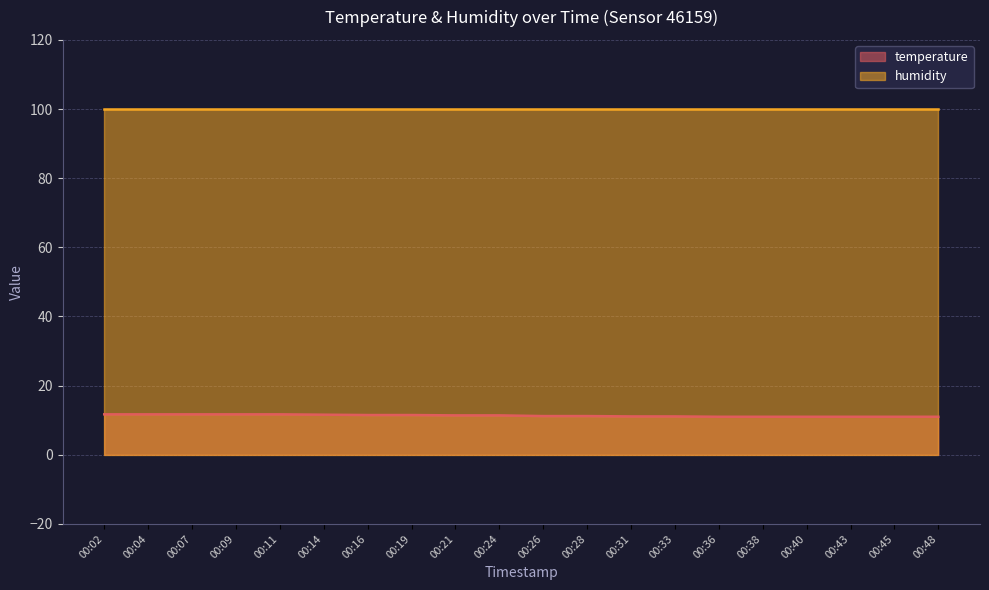

List the labels in order of value, largest first.

00:02, 00:04, 00:07, 00:09, 00:11, 00:14, 00:16, 00:19, 00:21, 00:24, 00:26, 00:28, 00:31, 00:33, 00:36, 00:38, 00:40, 00:43, 00:45, 00:48